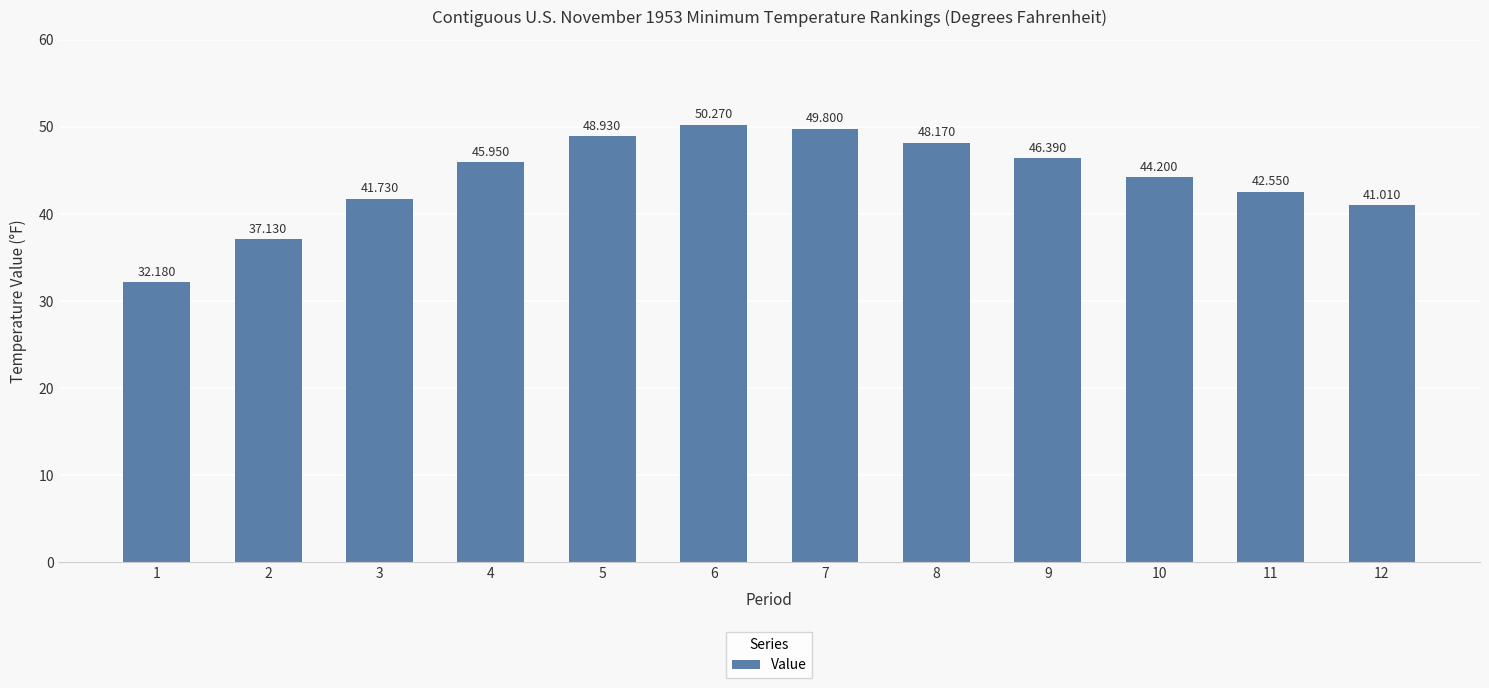

List the labels in order of value, smallest first.

1, 2, 12, 3, 11, 10, 4, 9, 8, 5, 7, 6